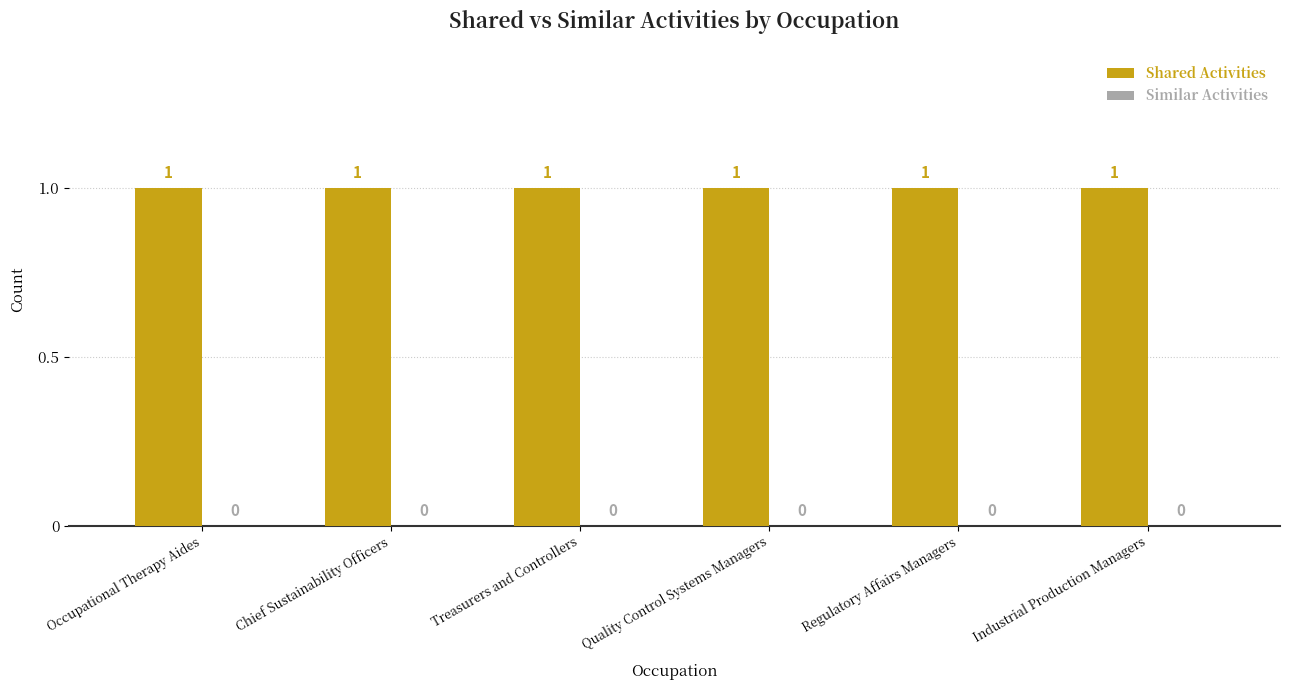

What is the greatest value displayed?

1